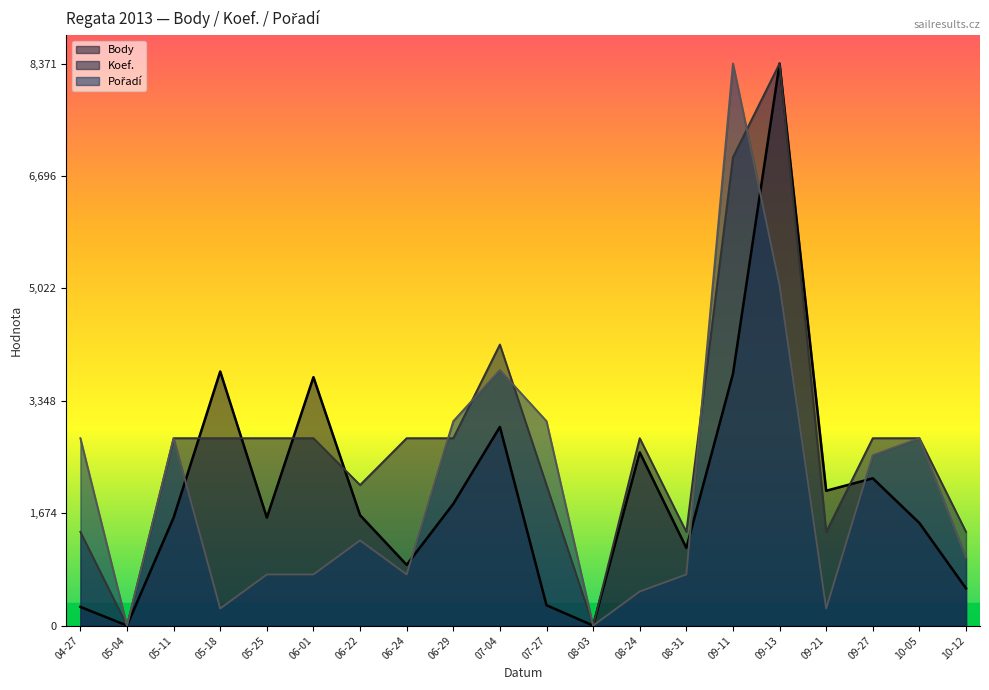

Reading left to right, what are all the values shown in this chart?

Body: 278.0	0.0	1608.0	3784.0	1608.0	3700.0	1644.0	904.0	1813.0	2959.0	303.0	0.0	2580.0	1156.0	3749.0	8371.0	2008.0	2193.0	1527.0	554.0
Koef.: 1395.2	0.0	2790.3	2790.3	2790.3	2790.3	2092.8	2790.3	2790.3	4185.5	2092.8	0.0	2790.3	1395.2	6975.8	8371.0	1395.2	2790.3	2790.3	1395.2
Pořadí: 2790.3	0.0	2790.3	253.7	761.0	761.0	1268.3	761.0	3044.0	3805.0	3044.0	0.0	507.3	761.0	8371.0	5073.3	253.7	2536.7	2790.3	1014.7